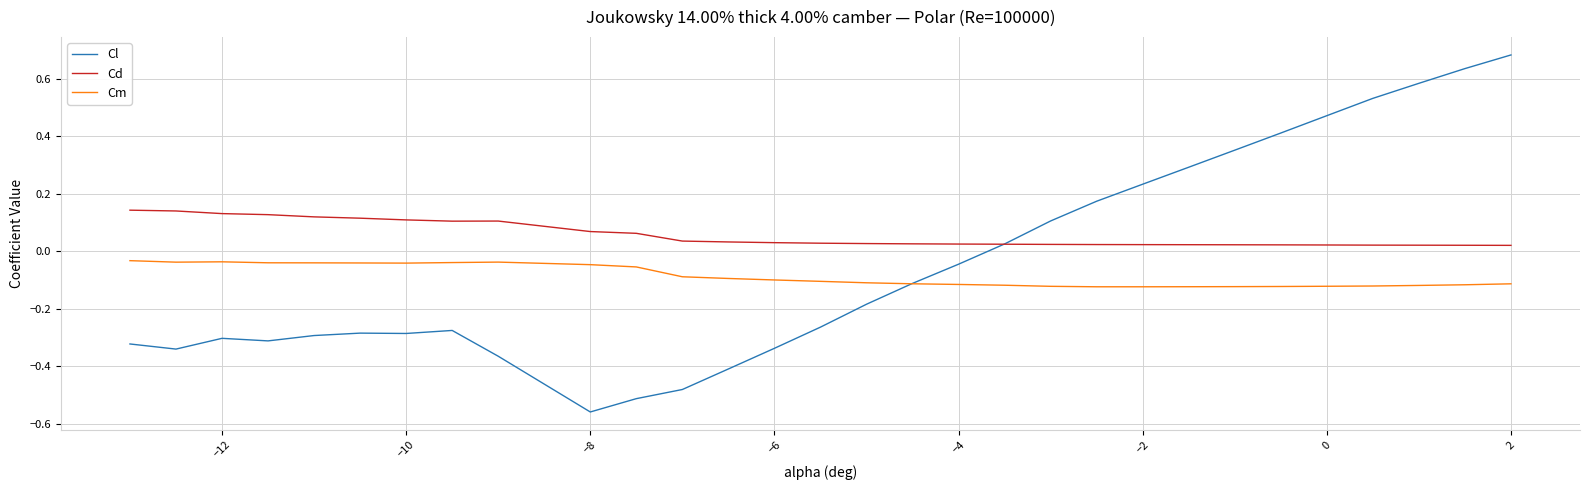

Rank the series by their maximum value, from lowest to highest.

Cm, Cd, Cl